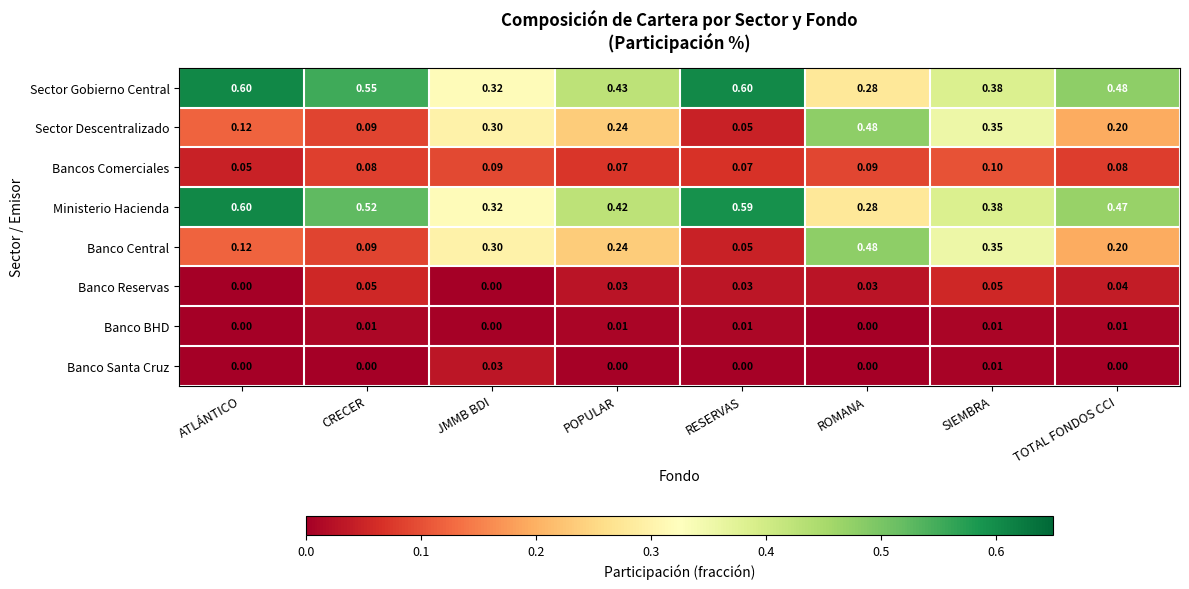

Rank the categories by Ministerio Hacienda value from highest to lowest.

ATLÁNTICO, RESERVAS, CRECER, TOTAL FONDOS CCI, POPULAR, SIEMBRA, JMMB BDI, ROMANA